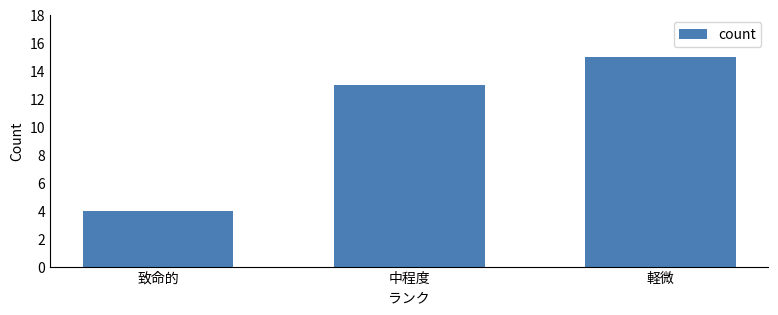

Which has a higher value, 致命的 or 軽微?

軽微